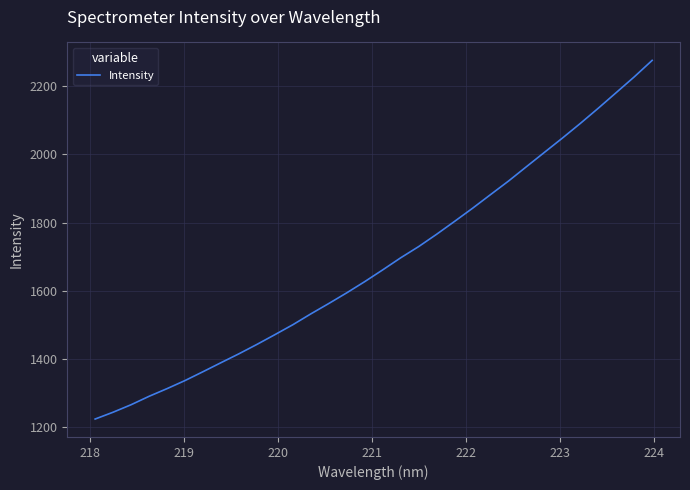

Reading left to right, what are all the values shown in this chart?

1223.8	1243.9	1265.8	1290.5	1313.0	1336.8	1362.7	1389.1	1415.2	1442.7	1471.3	1500.5	1532.3	1562.7	1594.1	1626.9	1661.3	1696.7	1729.6	1765.7	1803.5	1841.9	1881.9	1921.6	1963.8	2005.7	2047.5	2090.6	2135.1	2180.9	2226.9	2275.3